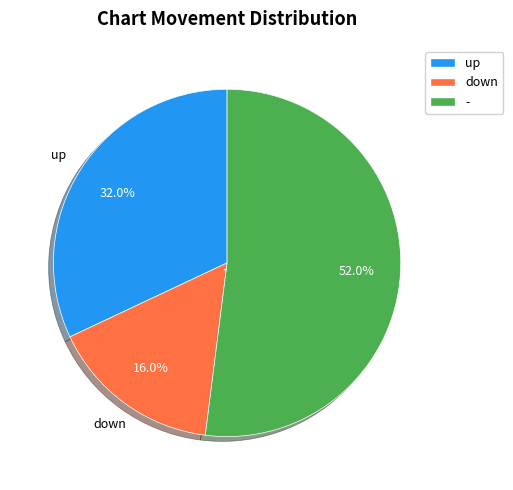

Combined, do down and - account for over 50%?

Yes